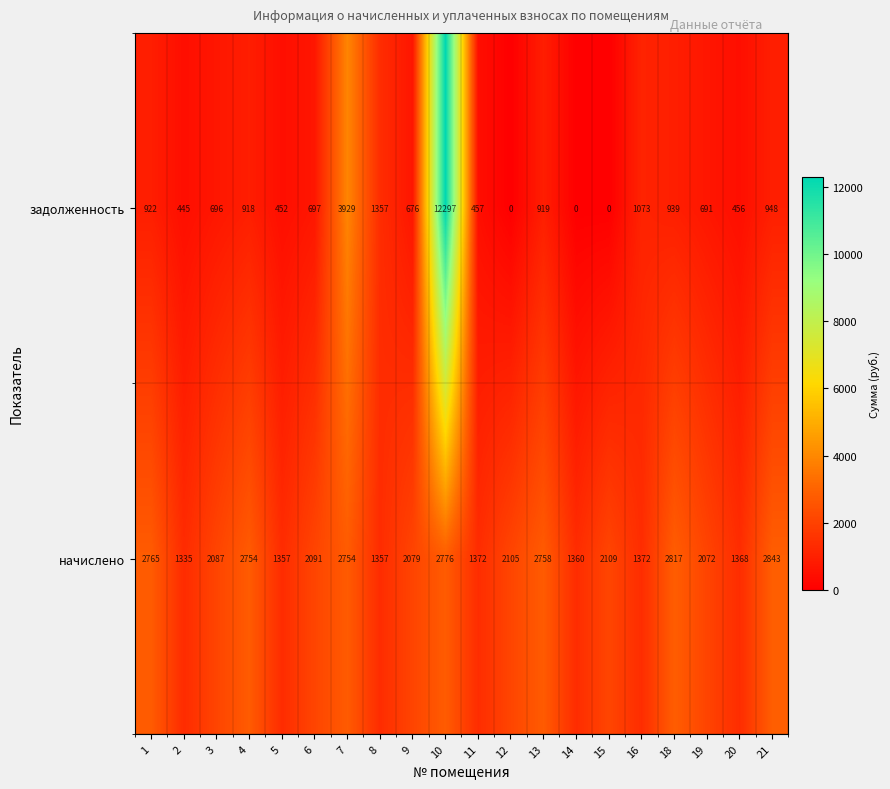

How many data points does each series have?

20